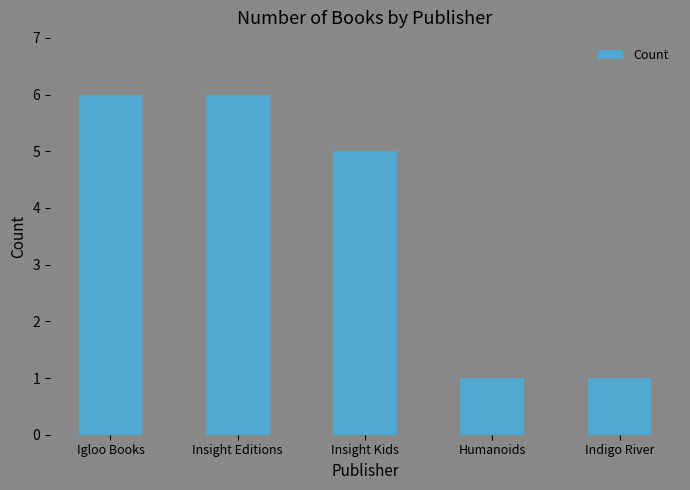

What is the value of the 3rd bar from the left?

5